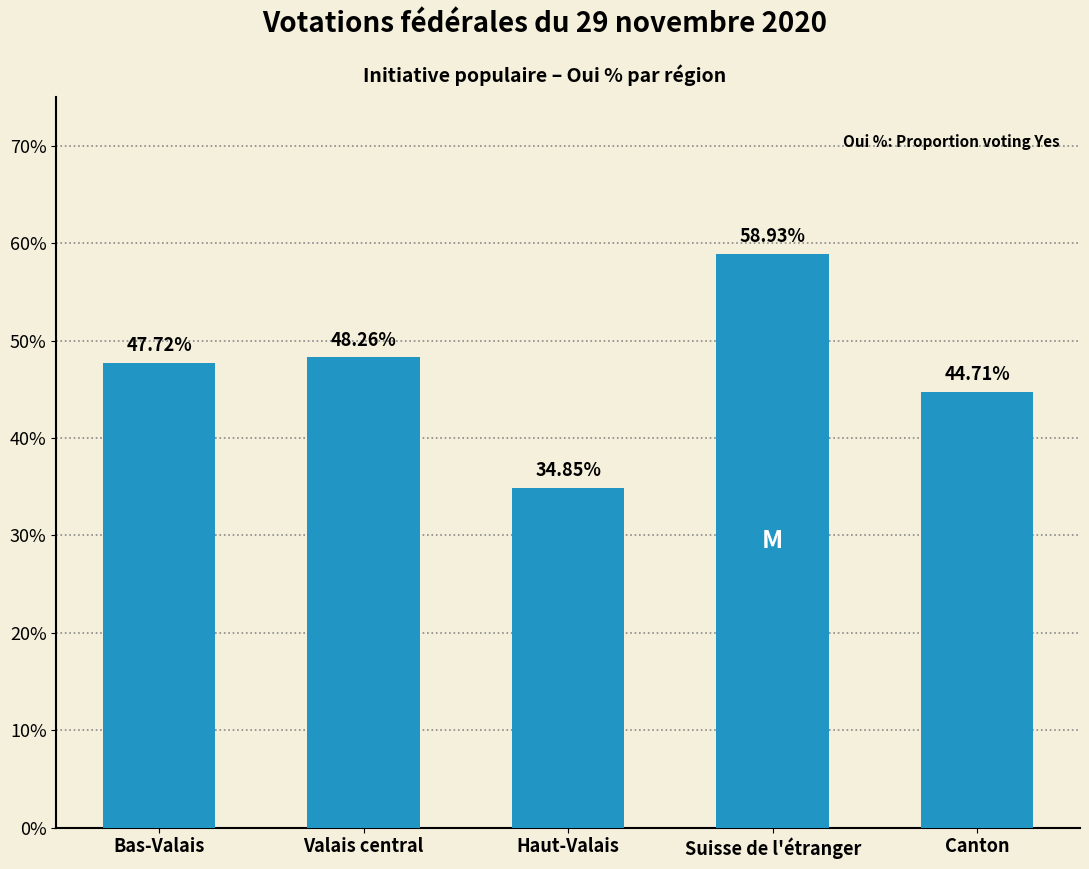

Rank the categories by value from highest to lowest.

Suisse de l'étranger, Valais central, Bas-Valais, Canton, Haut-Valais